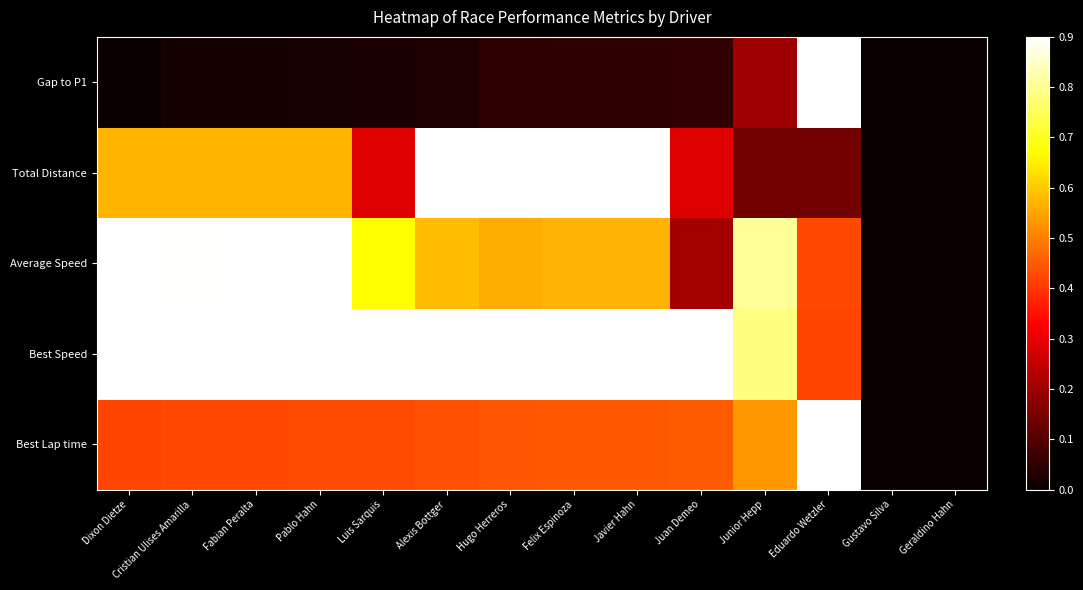

What is the total value across all series at Eduardo Wetzler?

3.0